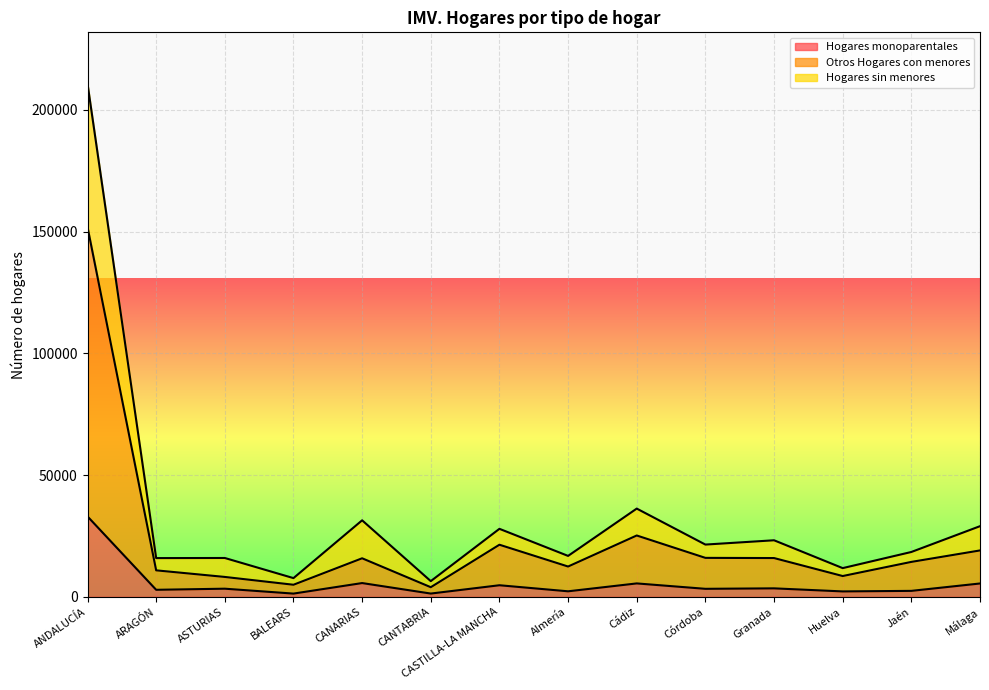

What is the minimum value shown in the chart?

1331